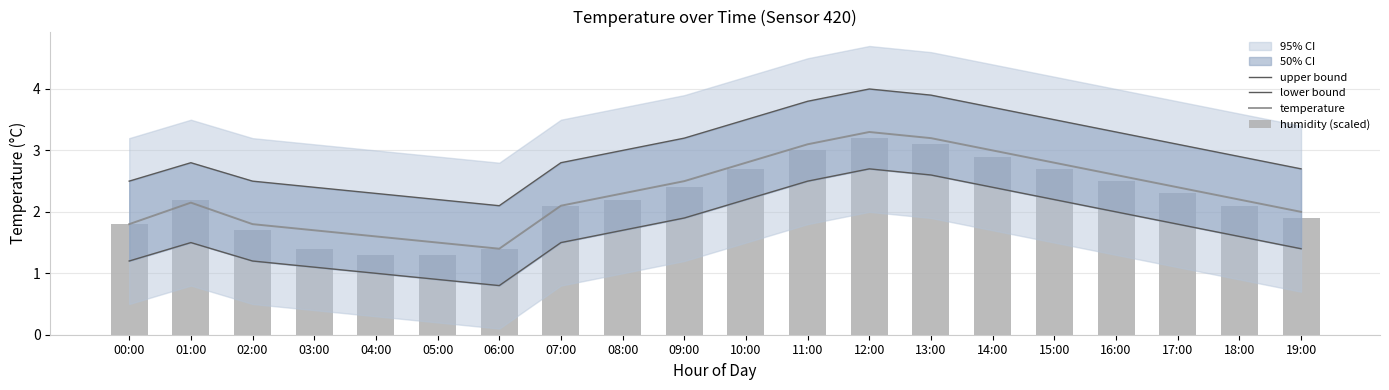

The value of humidity (scaled) at 14:00 is 1.7. True or false?

False